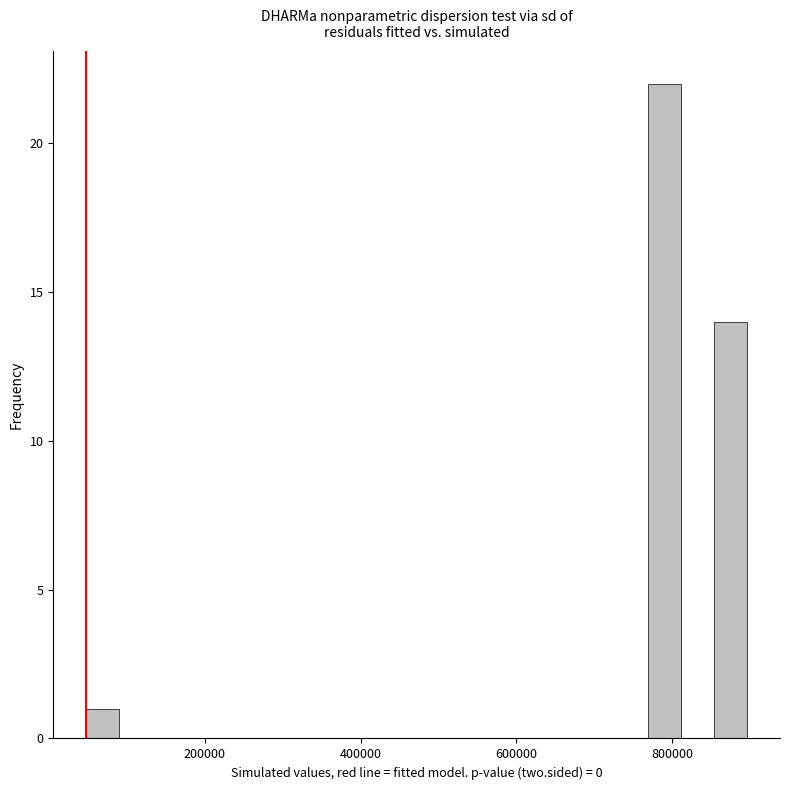

Around what value on the x-axis is the tallest bar? Give the approximate position of its centre, as read against the axis.

800000